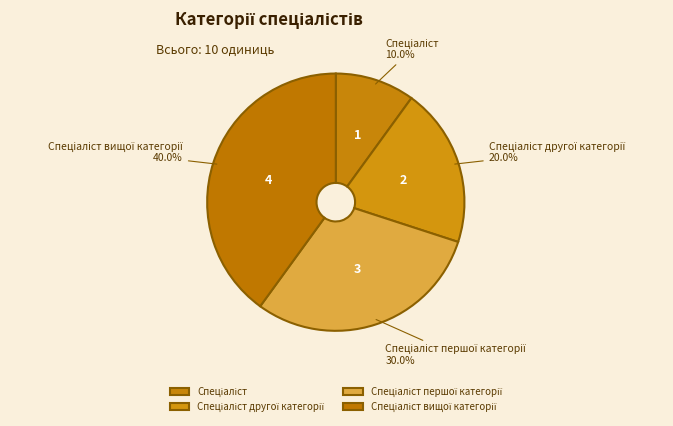

Is there a majority slice in this chart?

No